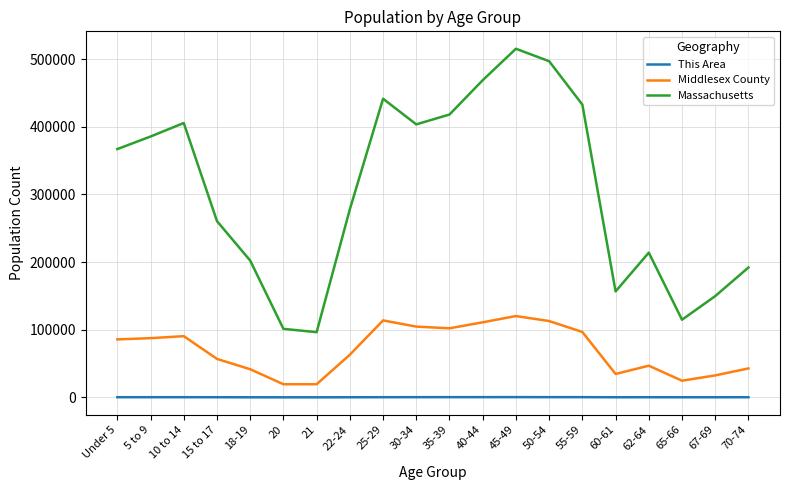

At which category does Massachusetts reach its first local valley?

21